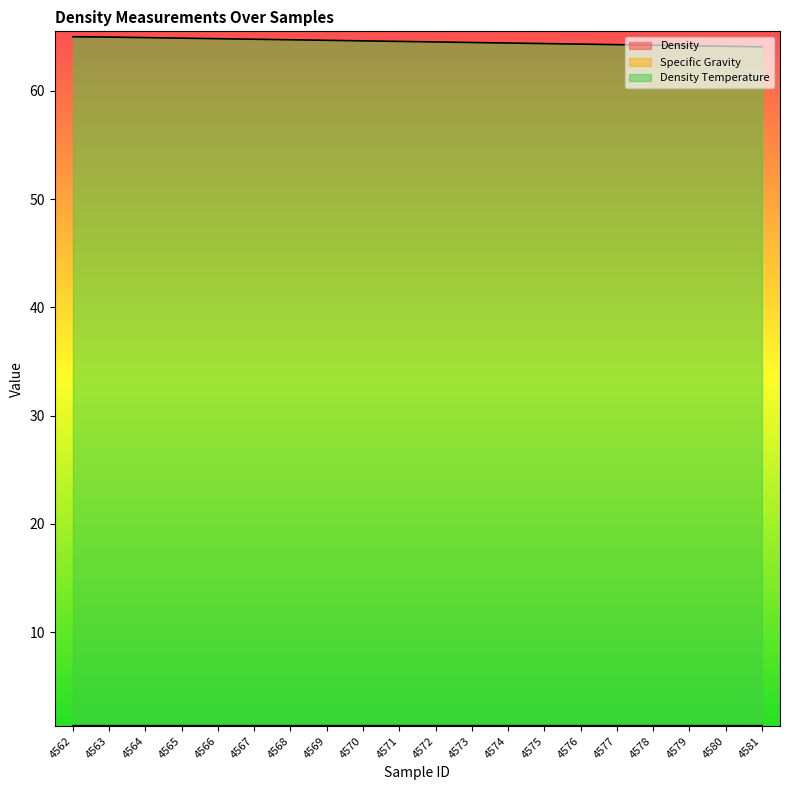

How many categories are shown in the chart?

20